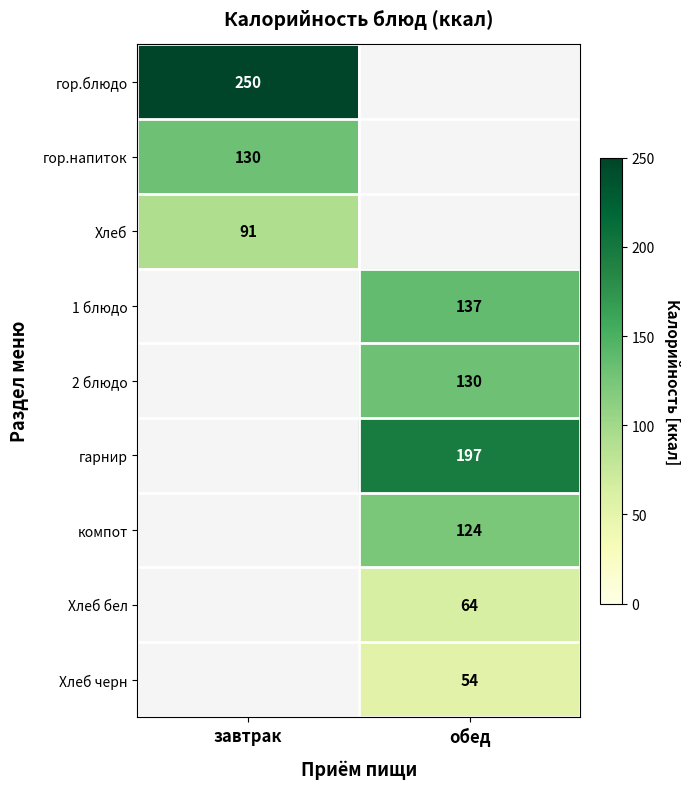

True or false: Хлеб бел has a value of 64 at обед.

True